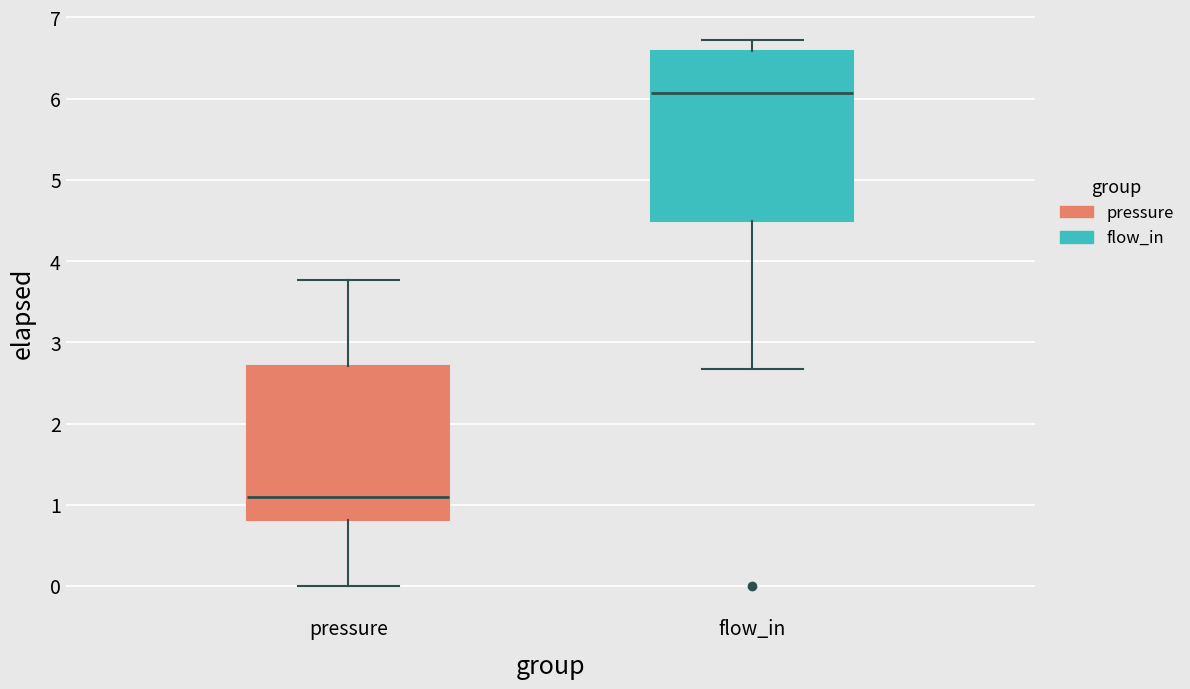

Which box is the tallest, from its lower edge to its upper edge?

flow_in